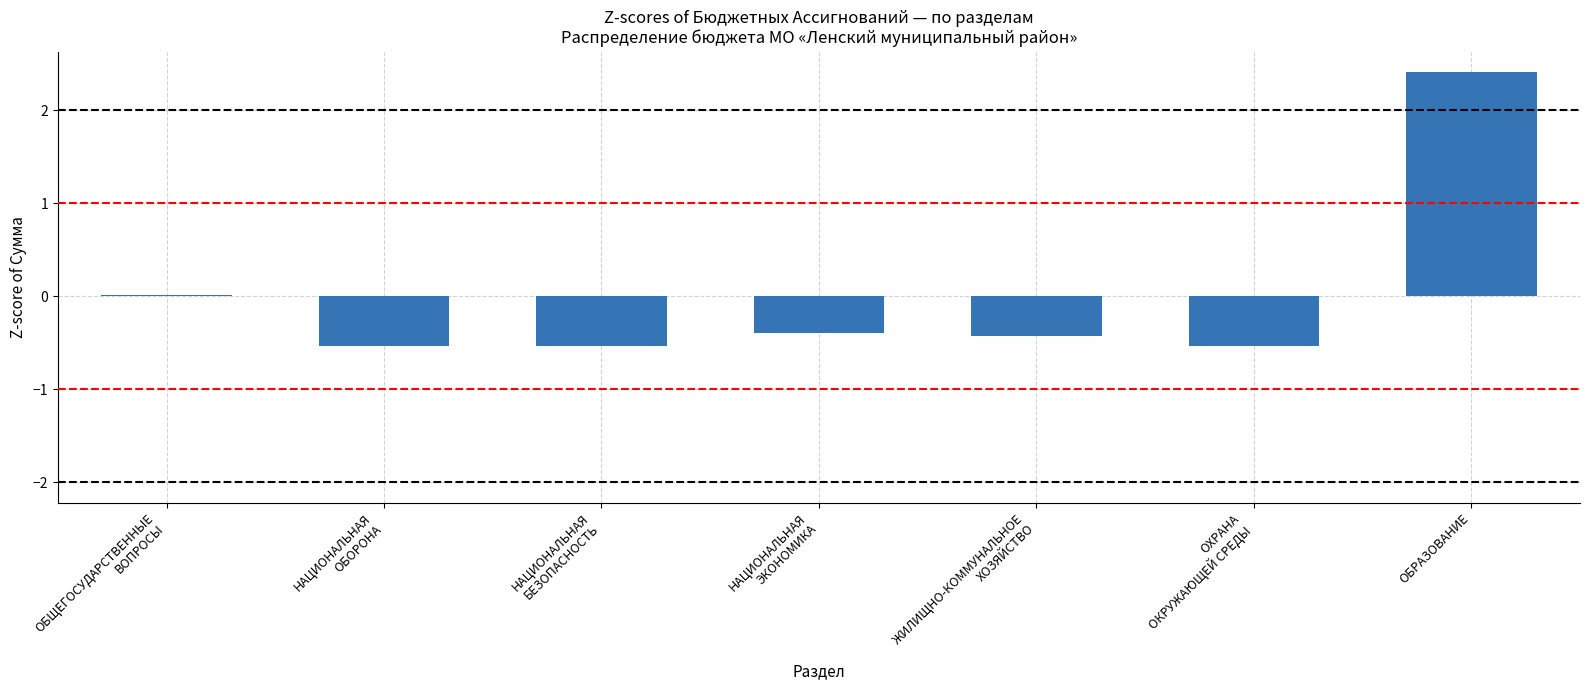

What is the difference between the second highest and second lowest values?

0.5